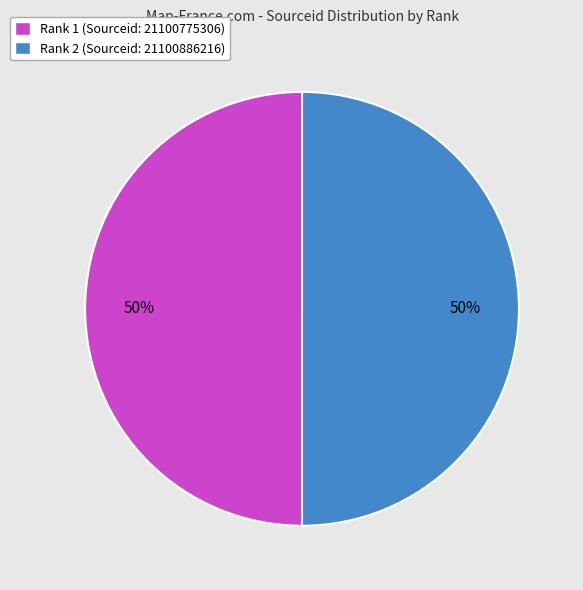

Combined, do Rank 1 (Sourceid: 21100775306) and Rank 2 (Sourceid: 21100886216) account for over 50%?

Yes